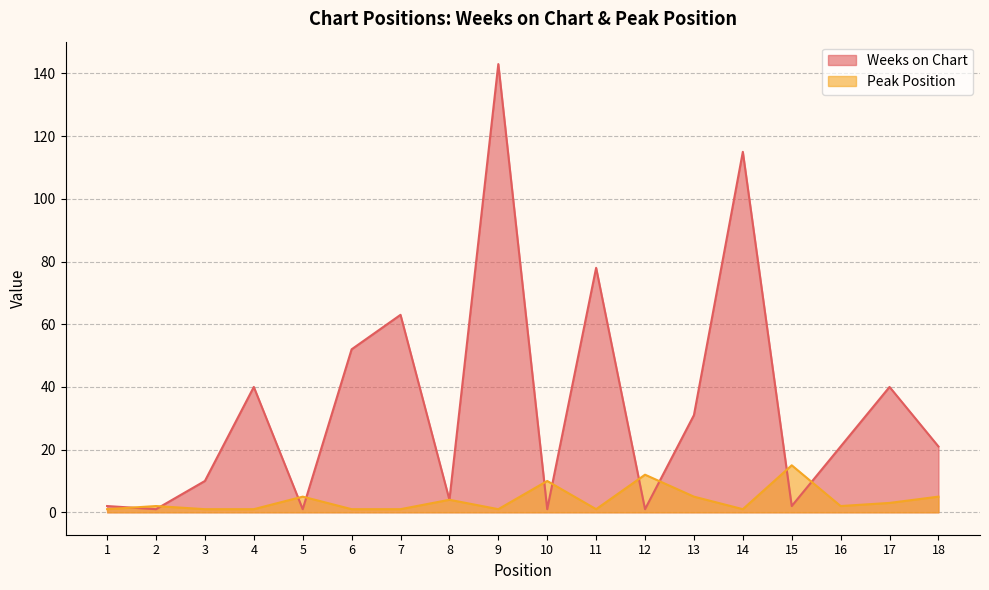

How many lines are shown in the chart?

2